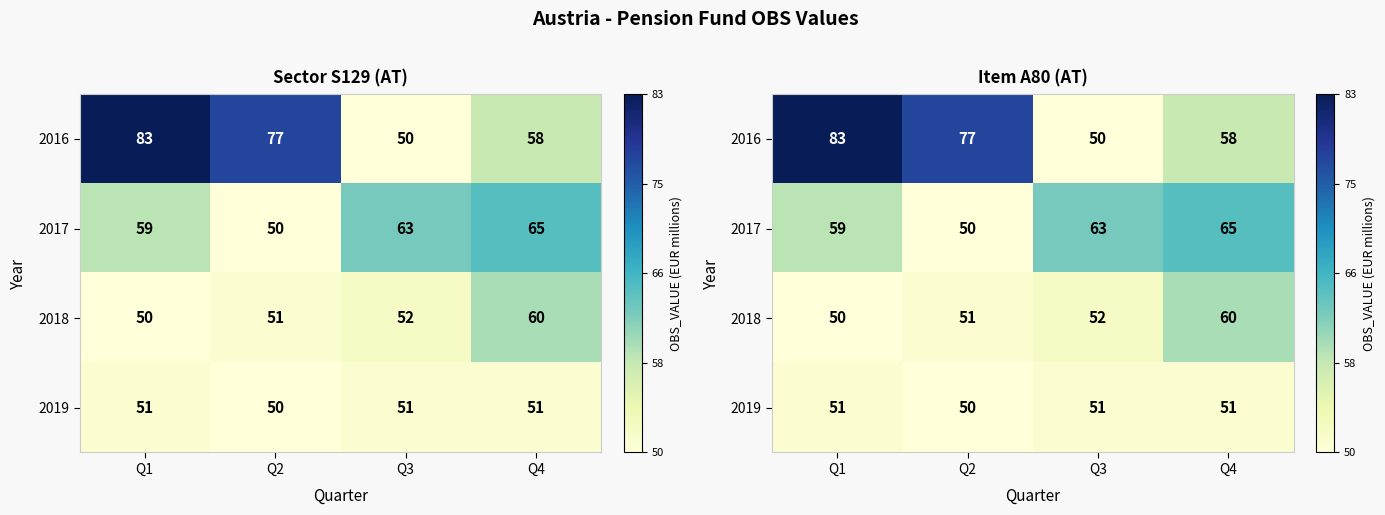

Which series has the largest range (max minus min)?

2016